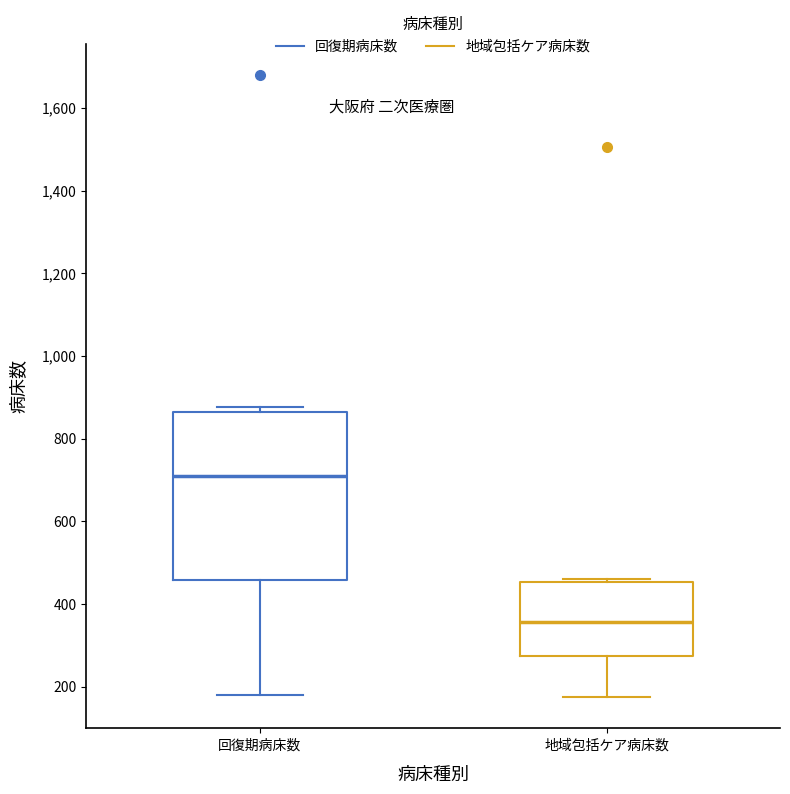

Comparing the boxes themselves (not the whiskers), which one is the tallest?

回復期病床数